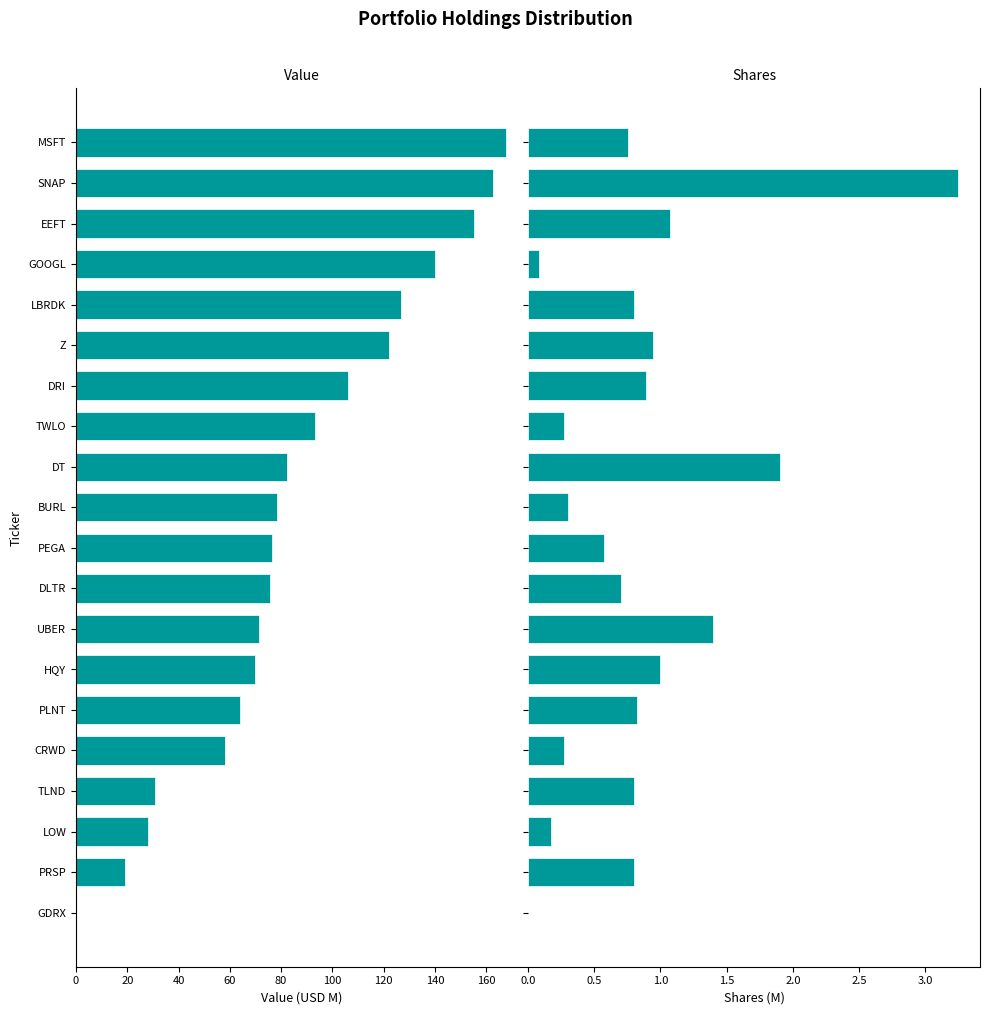

What is the sum of all Shares (M) values?

16.8